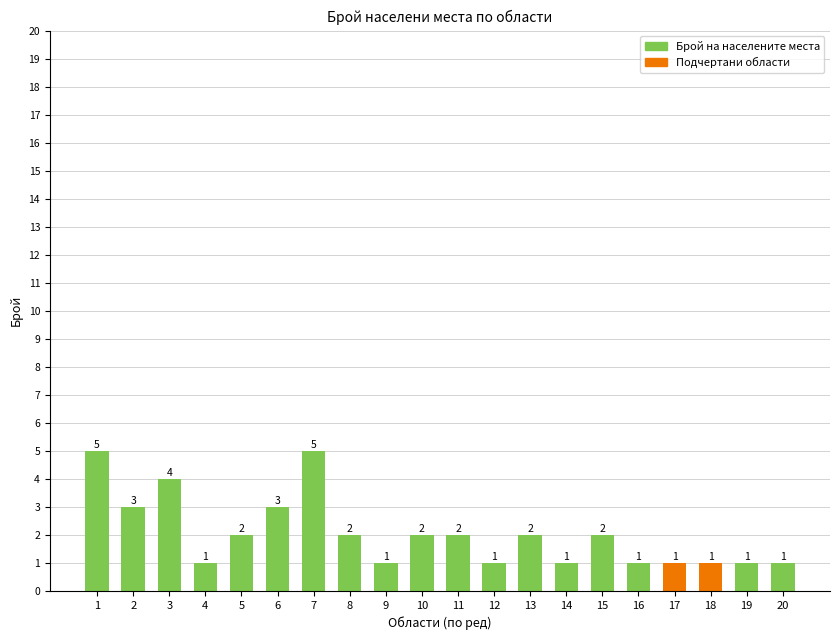

What is the value of the 4th bar from the left?

1